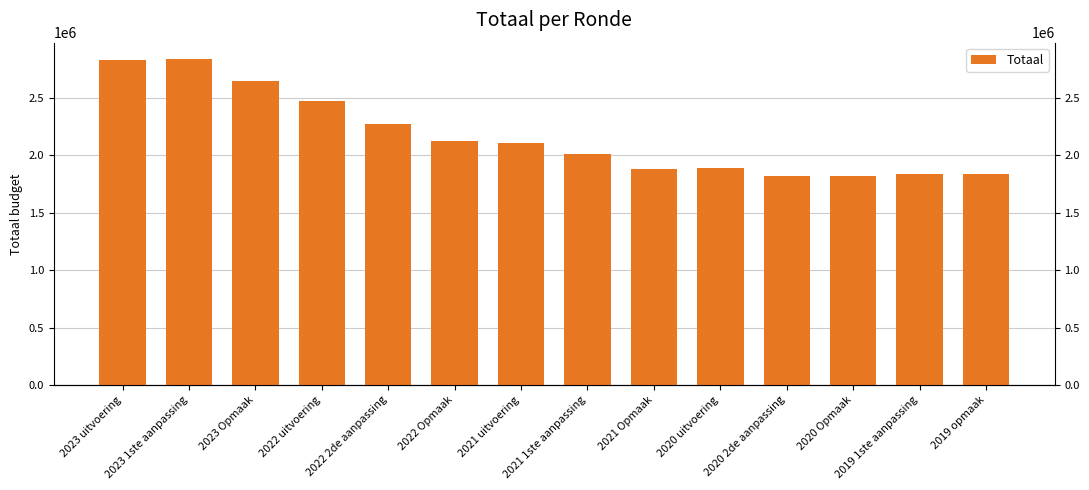

What is the difference between the values at 2023 uitvoering and 2020 Opmaak?

1009459